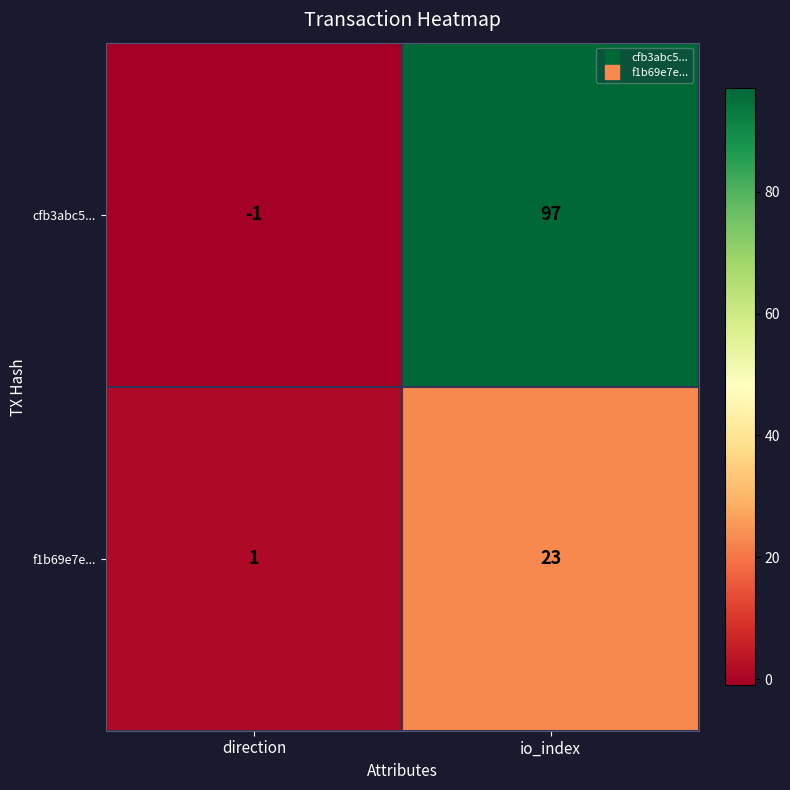

Reading right to left, extract all data points from this chart.

cfb3abc5...: 97	-1
f1b69e7e...: 23	1